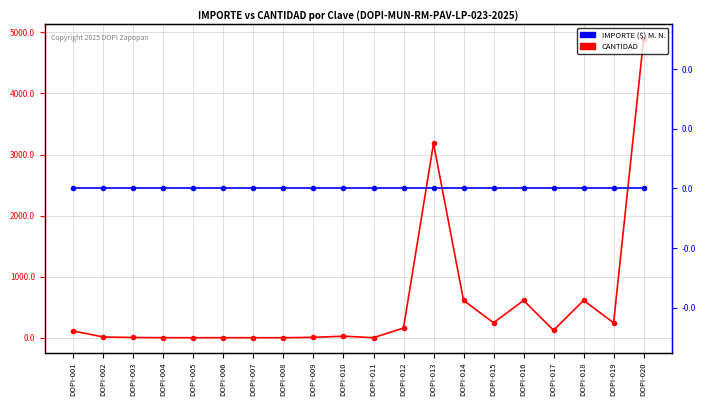

Does the chart display data point markers on the line(s)?

Yes